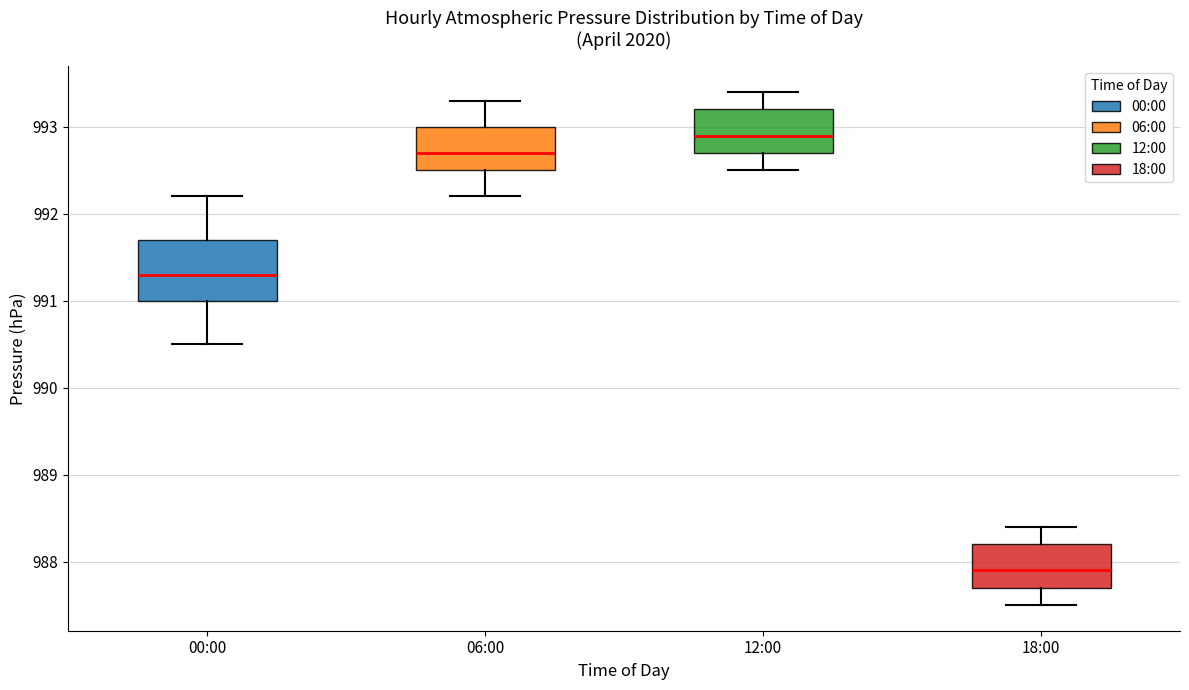

Where is the upper edge of the box for 00:00 on the y-axis? The values are not printed on the chart, so give them approximately, as read against the axis.

991.7